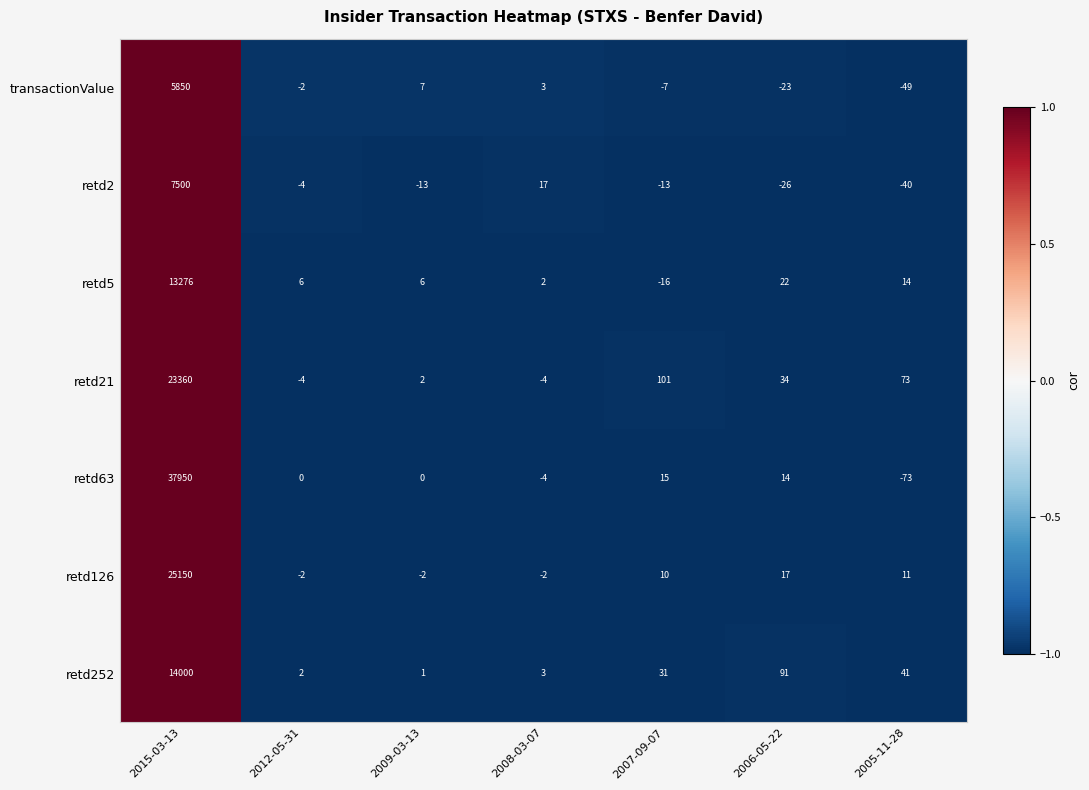

What is the sum of the retd126 values at 2009-03-13 and 2007-09-07?

8